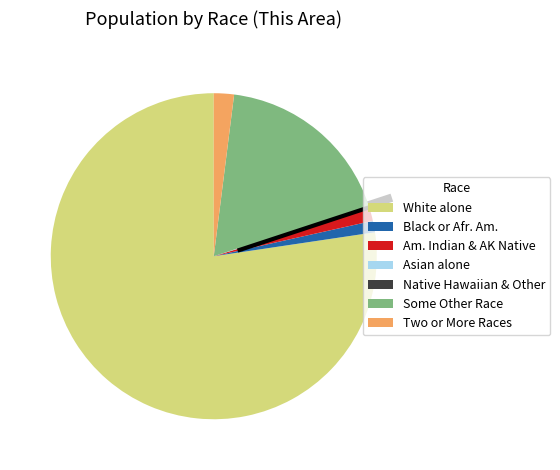

Is there a majority slice in this chart?

Yes